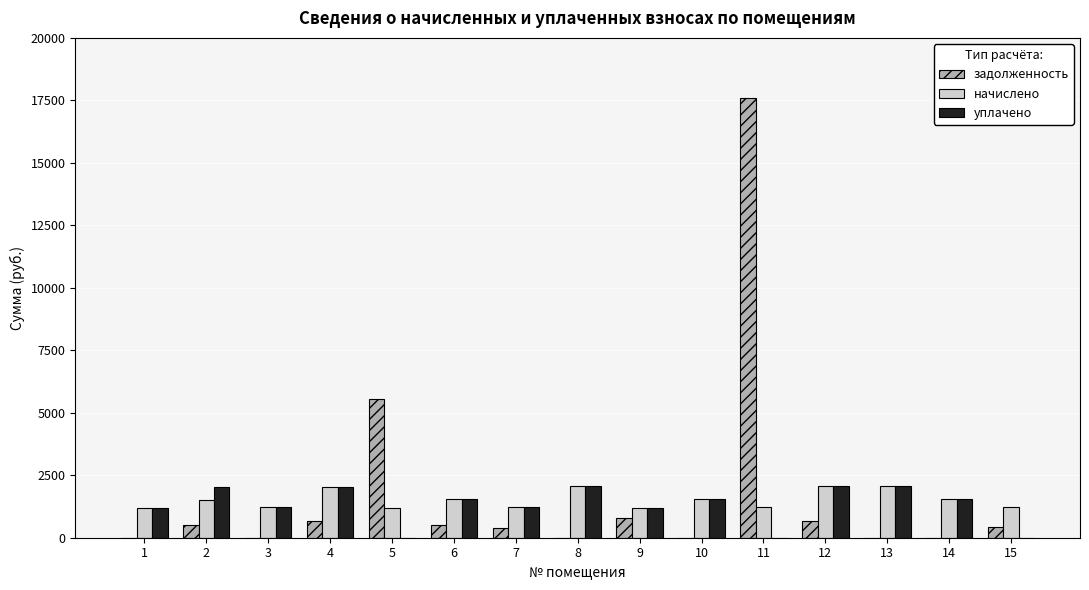

What is the total value across all series at 1?

2381.8